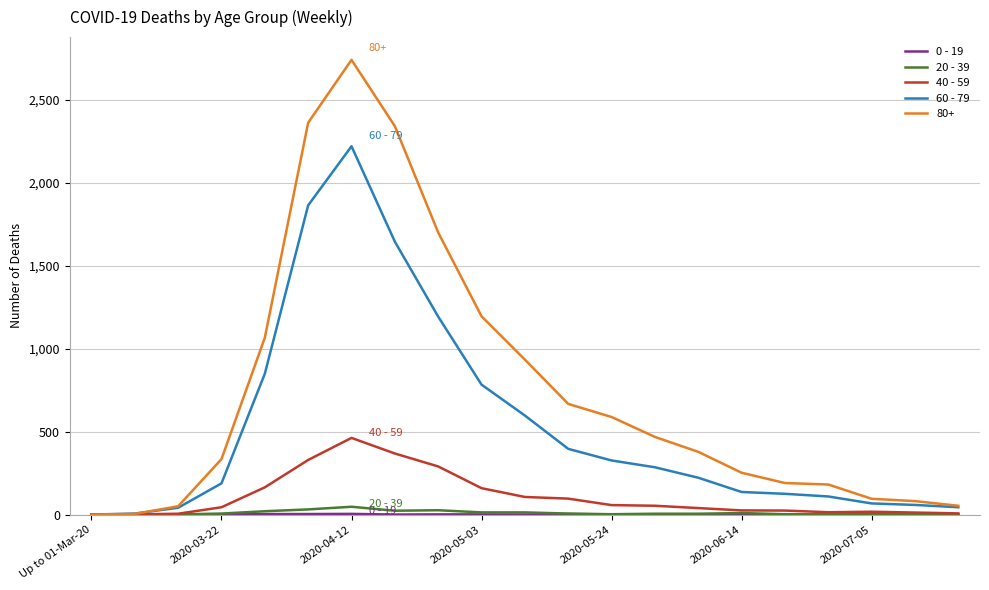

How many values in the 40 - 59 series are below 44?

10